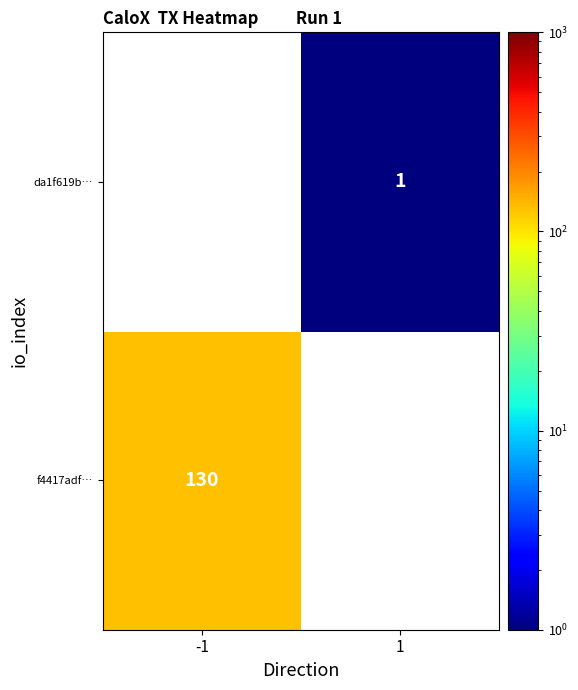

Is it true that da1f619b… equals 1 at 1?

True